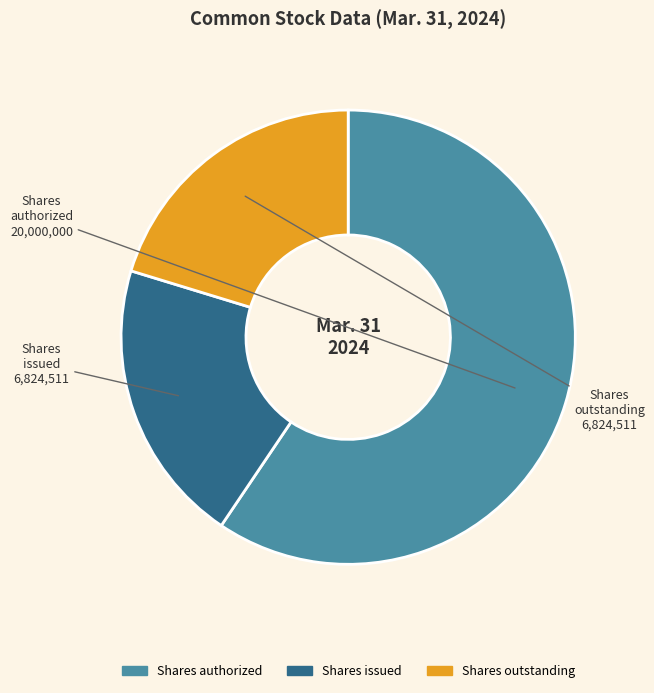

The Shares outstanding slice represents 20% of the pie. True or false?

True